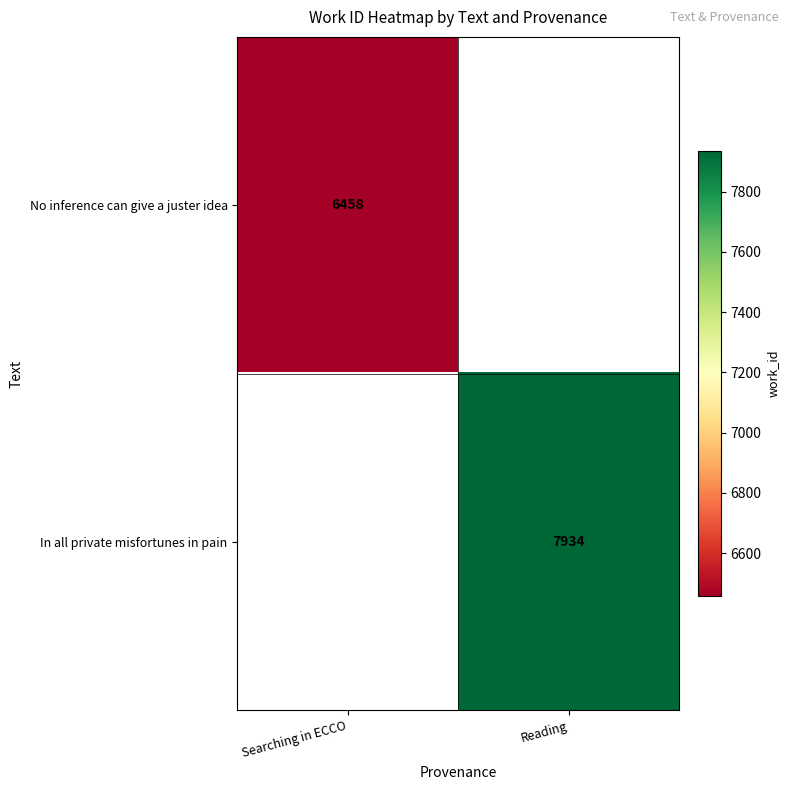

Is the value of No inference can give a juster idea at Searching in ECCO greater than the value of In all private misfortunes in pain at Reading?

No